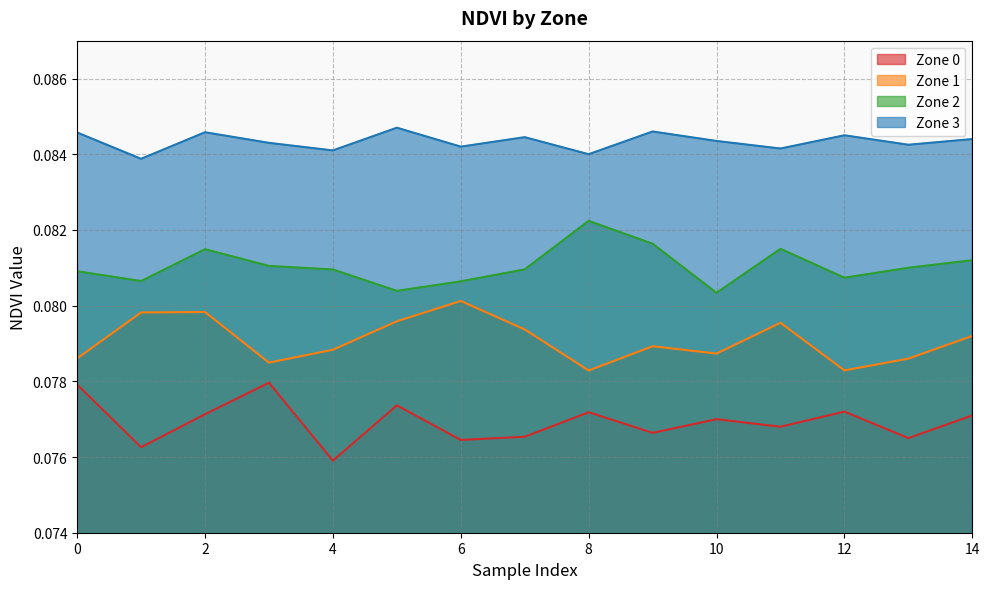

Does the chart display data point markers on the line(s)?

No